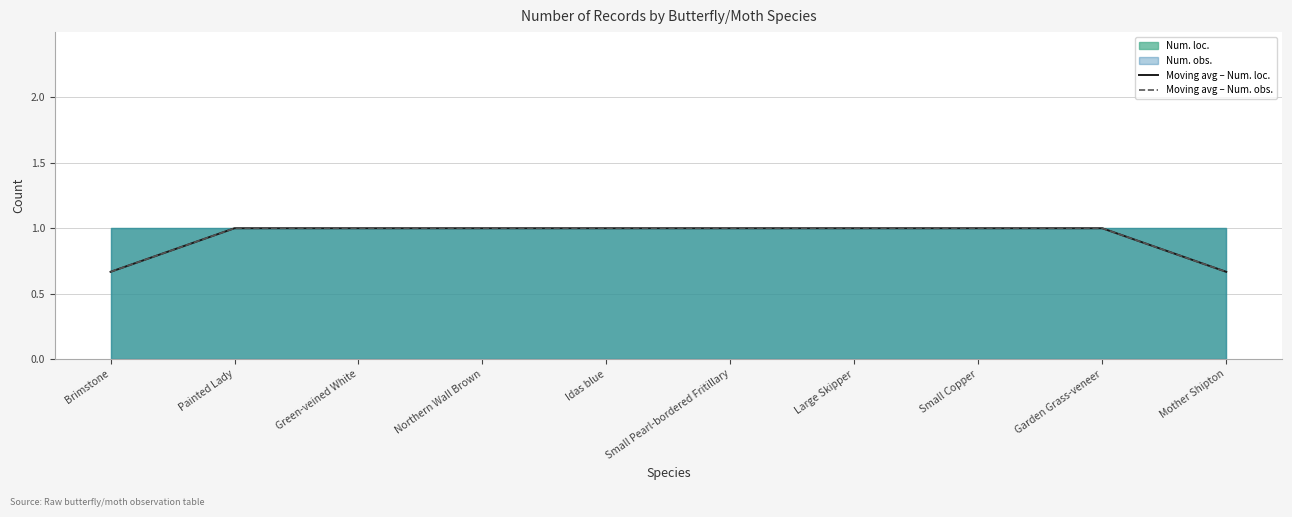

What is the label of the 7th point from the left?

Large Skipper